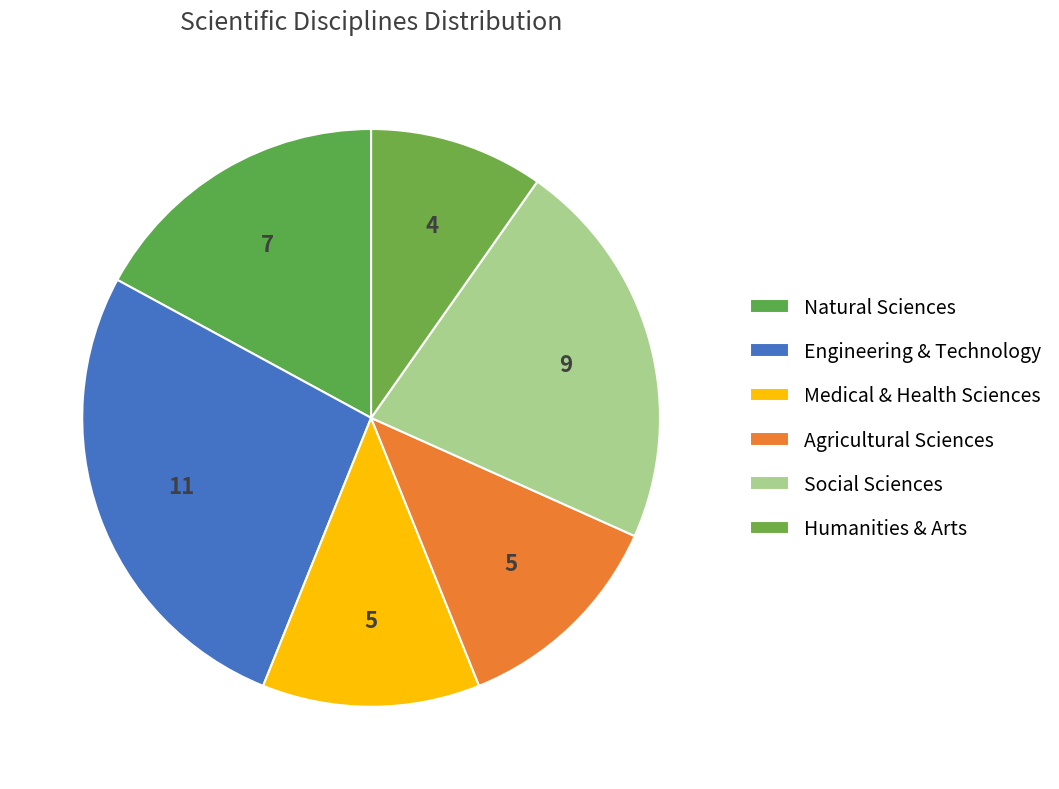

Is it true that Social Sciences is 17% of the pie?

False